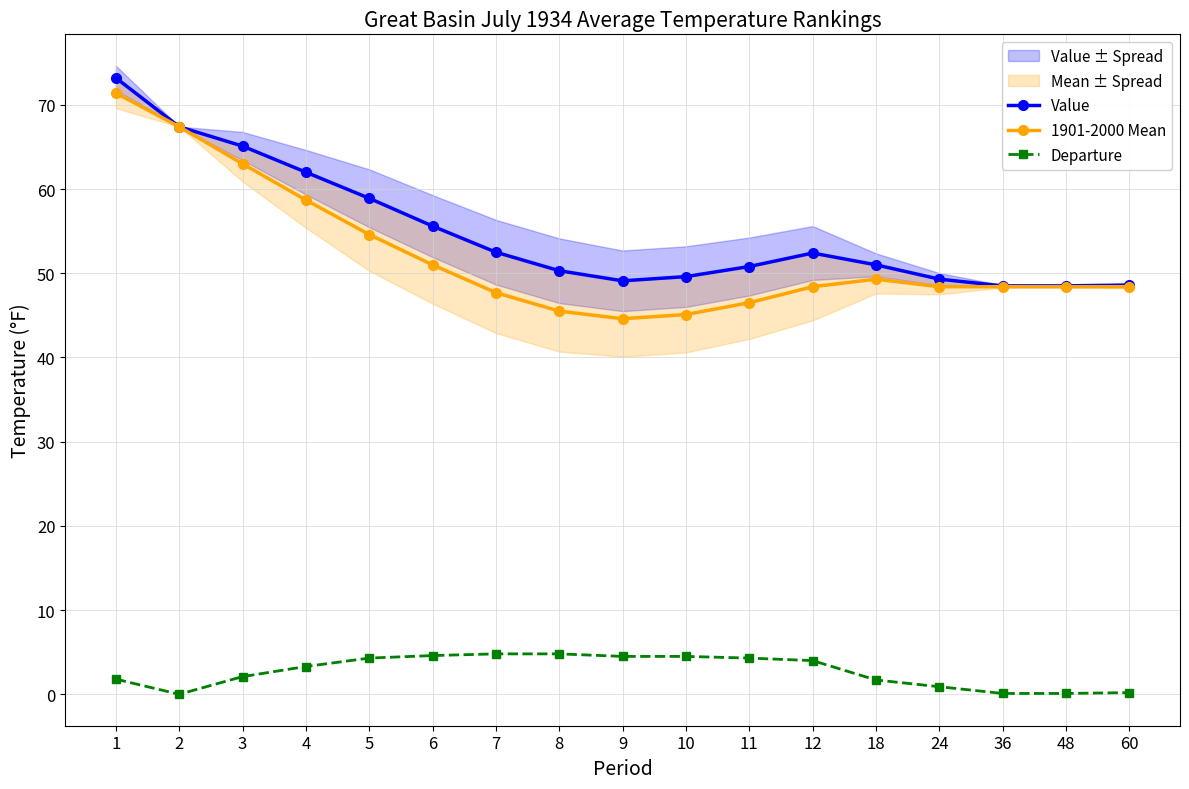

How many values in the Departure series exceed 3?

9